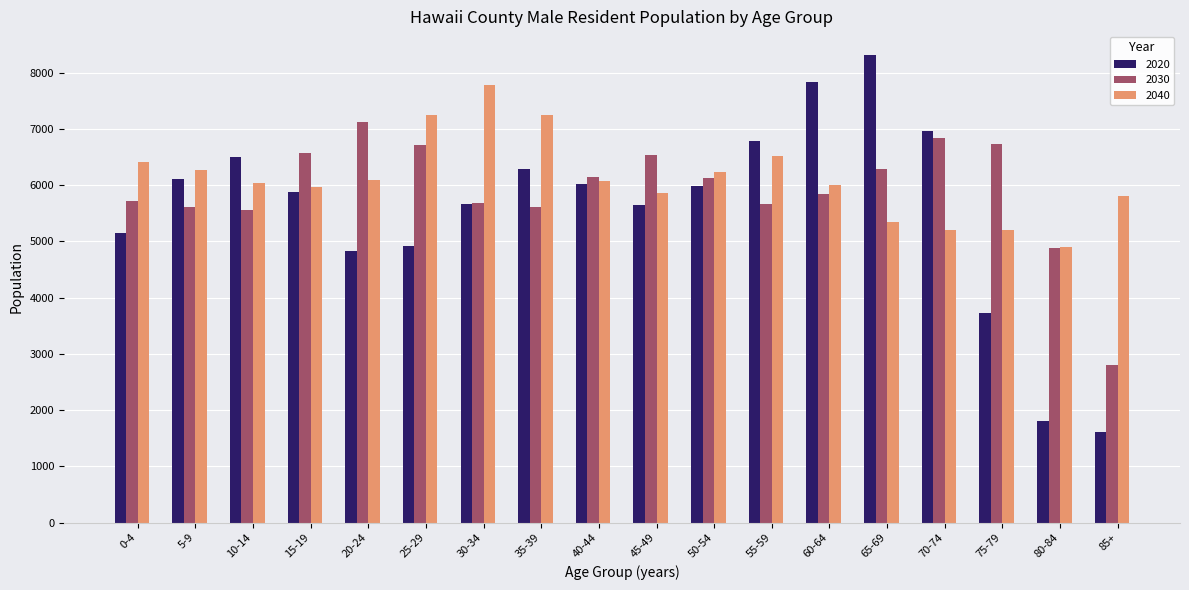

True or false: 2020 has a value of 8773 at 25-29.

False